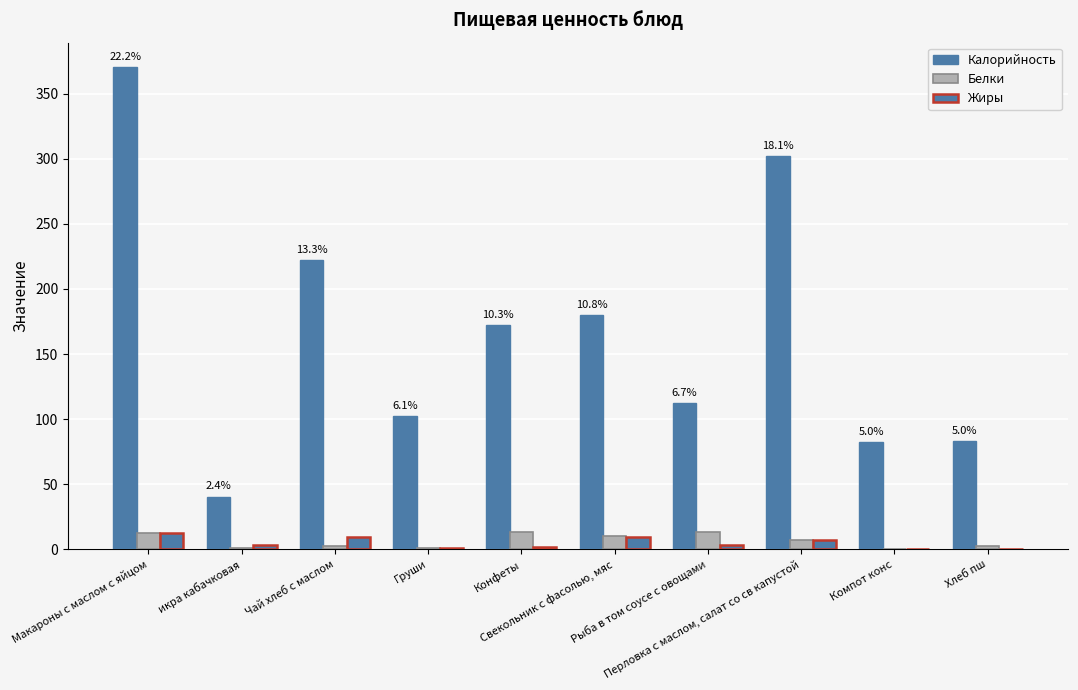

Count the number of data series in this chart.

3